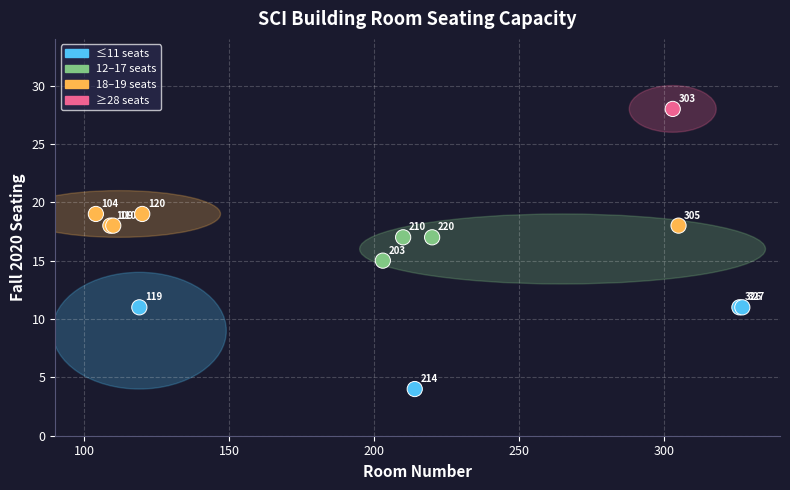

What Y value in the scatter plot is closest to 16?

15